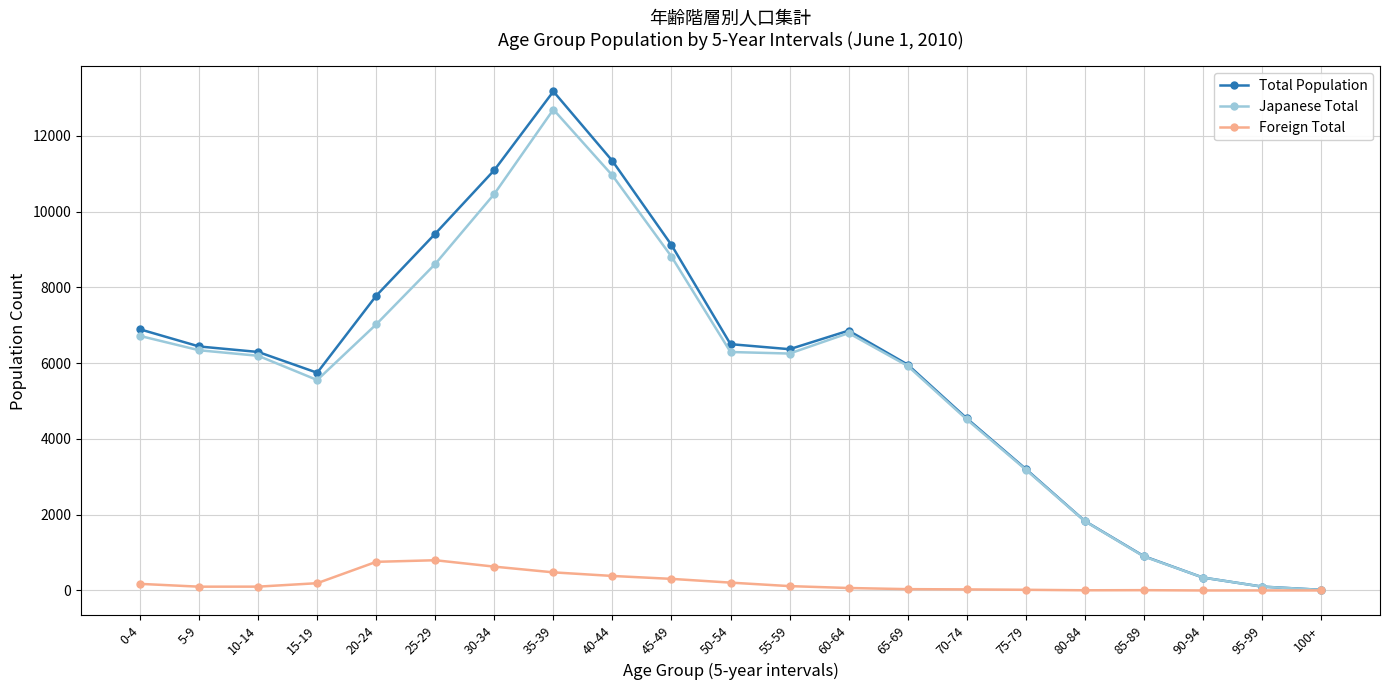

Is the value of Total Population at 70-74 greater than the value of Japanese Total at 40-44?

No